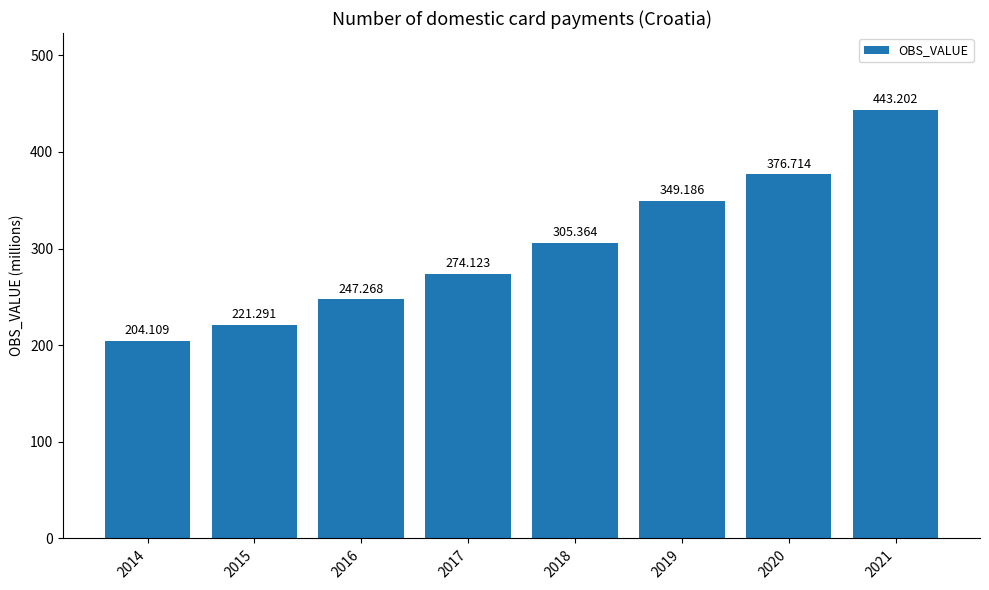

Reading right to left, extract all data points from this chart.

2021=443.2	2020=376.7	2019=349.2	2018=305.4	2017=274.1	2016=247.3	2015=221.3	2014=204.1